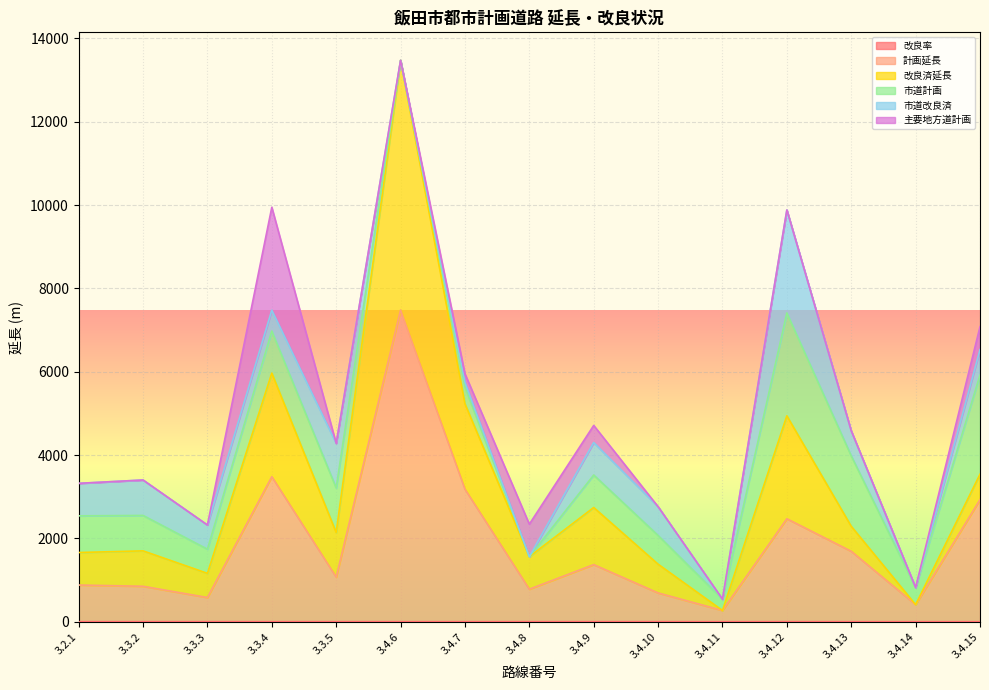

What are all the series names shown in the legend?

改良率, 計画延長, 改良済延長, 市道計画, 市道改良済, 主要地方道計画